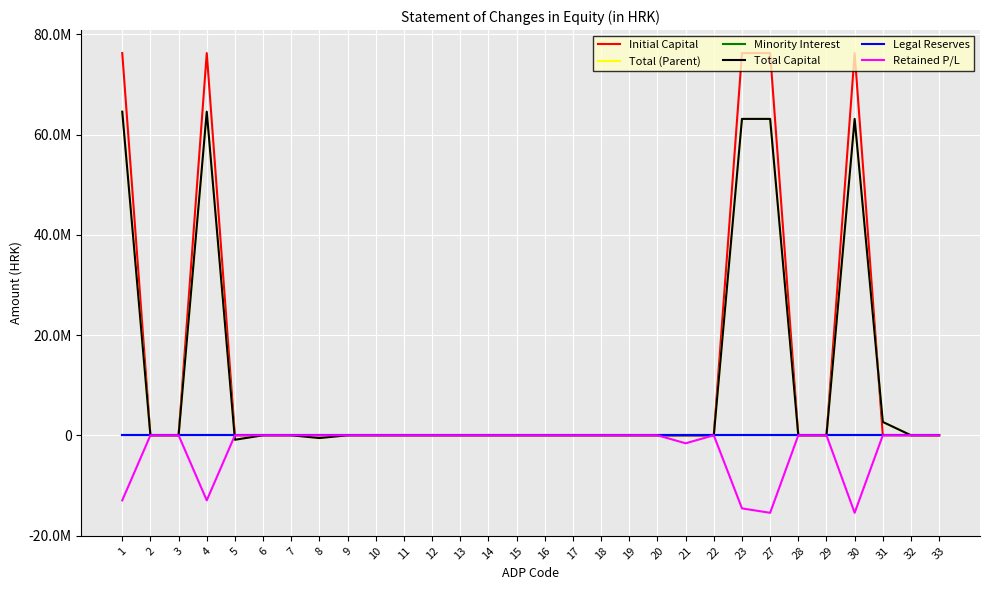

Reading left to right, what are all the values shown in this chart?

Initial Capital: 1=76248000	2=0	3=0	4=76248000	5=0	6=0	7=0	8=0	9=0	10=0	11=0	12=0	13=0	14=0	15=0	16=0	17=0	18=0	19=0	20=0	21=0	22=0	23=76248000	27=76248000	28=0	29=0	30=76248000	31=0	32=0	33=0
Total (Parent): 1=64551725	2=0	3=0	4=64551725	5=-887918	6=0	7=0	8=-548862	9=0	10=0	11=0	12=0	13=0	14=0	15=0	16=0	17=0	18=0	19=0	20=0	21=0	22=0	23=63114945	27=63114946	28=0	29=0	30=63114946	31=2662347	32=0	33=0
Minority Interest: 1=0	2=0	3=0	4=0	5=0	6=0	7=0	8=0	9=0	10=0	11=0	12=0	13=0	14=0	15=0	16=0	17=0	18=0	19=0	20=0	21=0	22=0	23=0	27=0	28=0	29=0	30=0	31=0	32=0	33=0
Total Capital: 1=64551725	2=0	3=0	4=64551725	5=-887918	6=0	7=0	8=-548862	9=0	10=0	11=0	12=0	13=0	14=0	15=0	16=0	17=0	18=0	19=0	20=0	21=0	22=0	23=63114945	27=63114946	28=0	29=0	30=63114946	31=2662347	32=0	33=0
Legal Reserves: 1=0	2=0	3=0	4=0	5=0	6=0	7=0	8=0	9=0	10=0	11=0	12=0	13=0	14=0	15=0	16=0	17=0	18=0	19=0	20=0	21=0	22=0	23=0	27=0	28=0	29=0	30=0	31=0	32=0	33=0
Retained P/L: 1=-12981933	2=0	3=0	4=-12981933	5=0	6=0	7=0	8=0	9=0	10=0	11=0	12=0	13=0	14=0	15=0	16=0	17=0	18=0	19=0	20=0	21=-1596484	22=0	23=-14578417	27=-15466334	28=0	29=0	30=-15466334	31=0	32=0	33=0